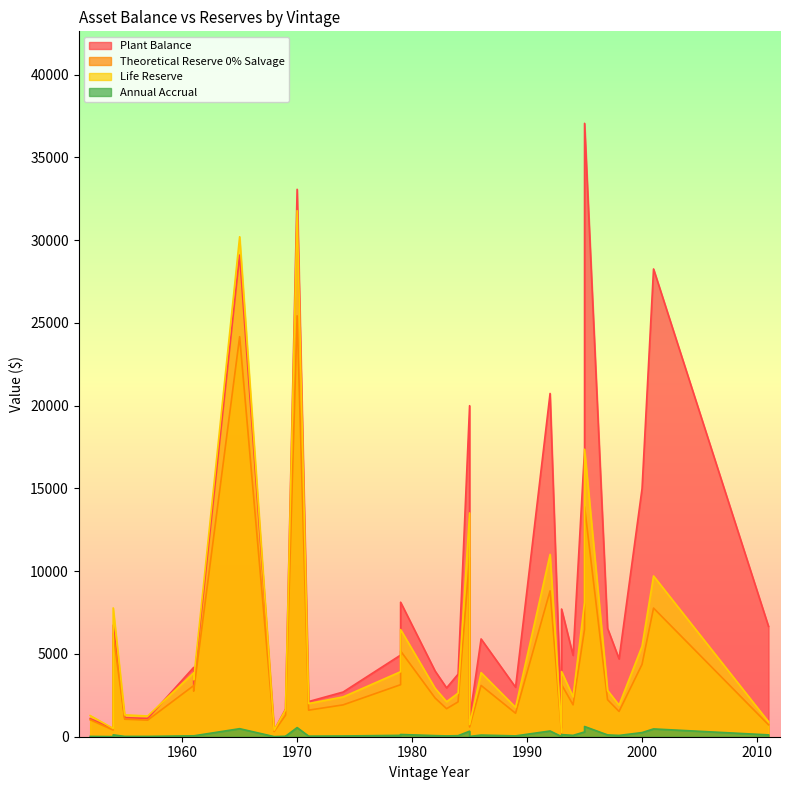

The Plant Balance series shows 738.3 at 1961. True or false?

False